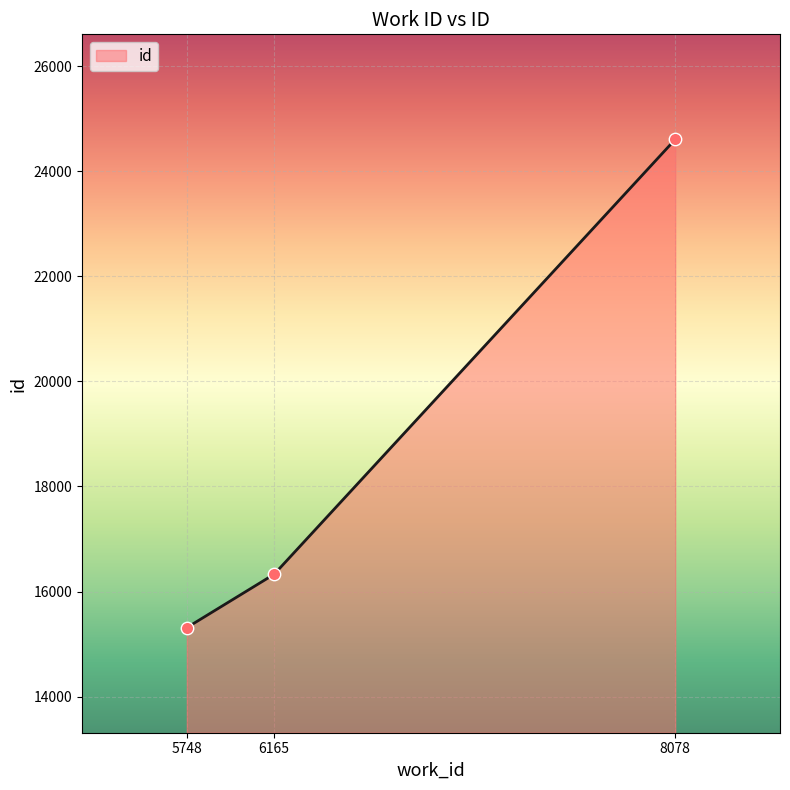

Between 8078 and 5748, which is larger?

8078